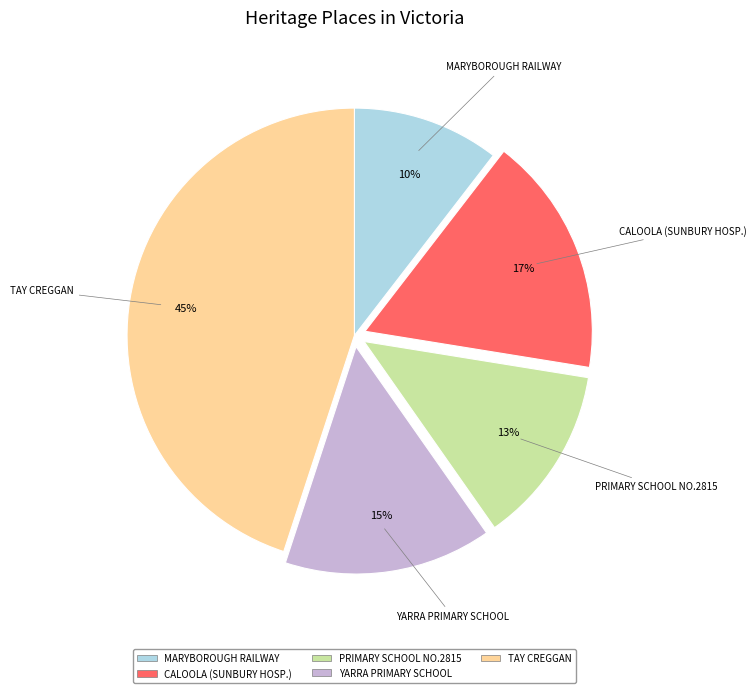

To the nearest percent, what is the difference between the largest and smallest slice percentages?

35%